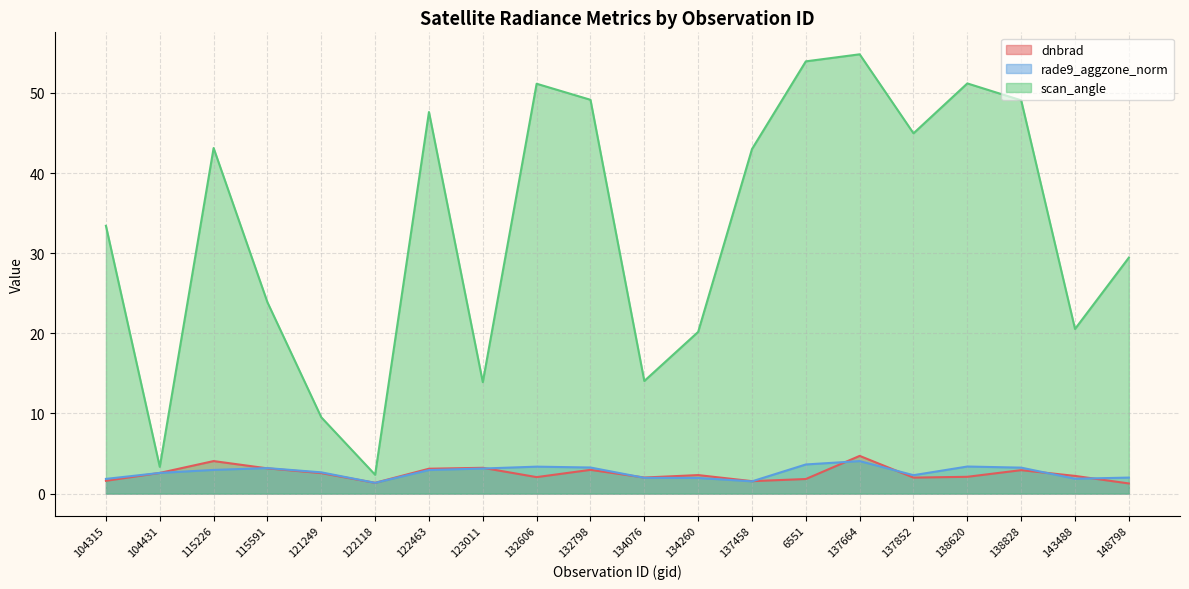

How many categories are shown in the chart?

20